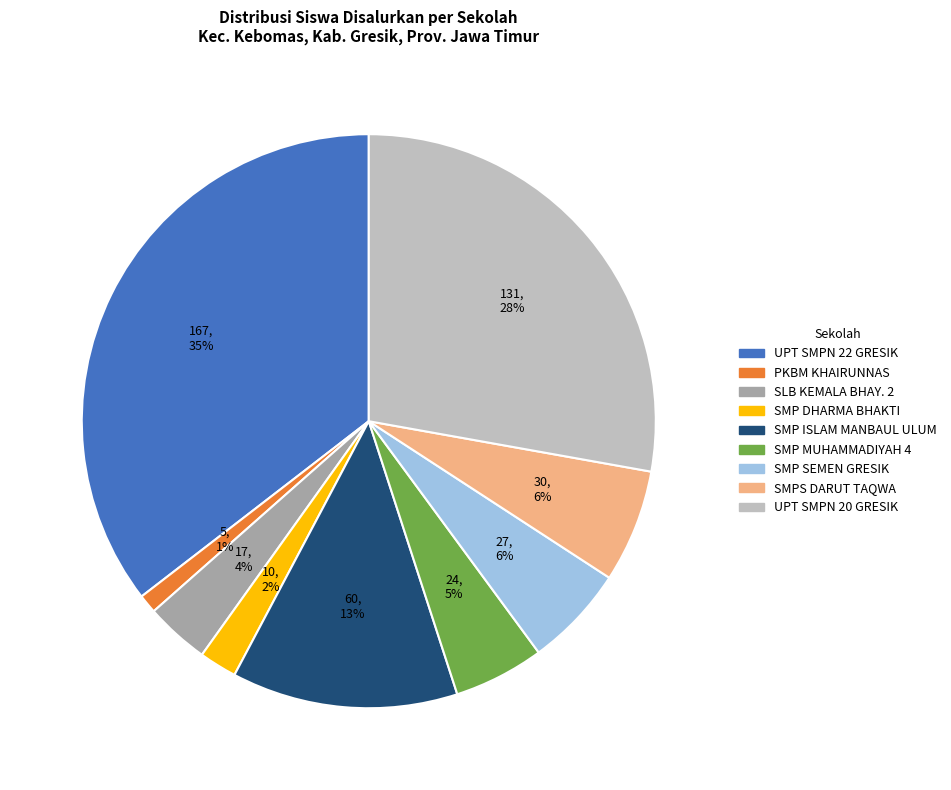

Is there a majority slice in this chart?

No